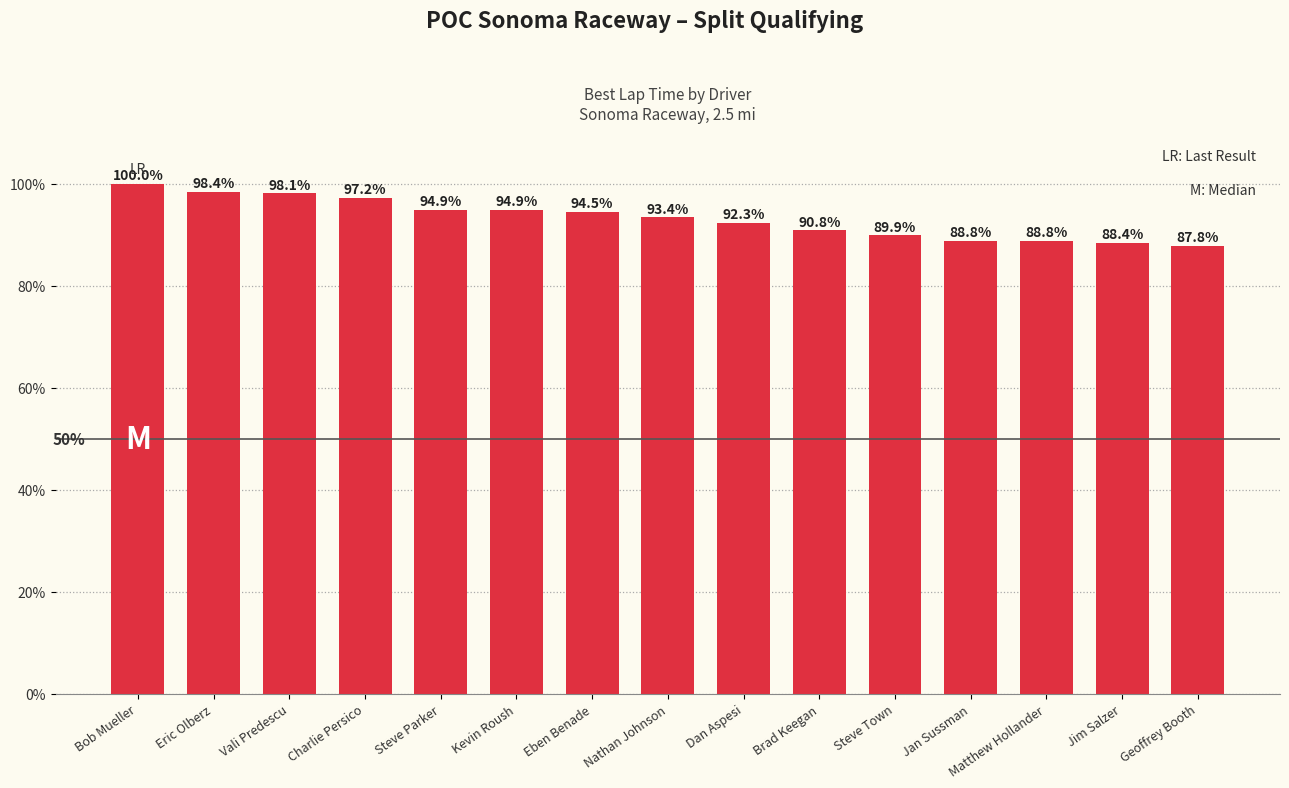

What is the average value?

93.2